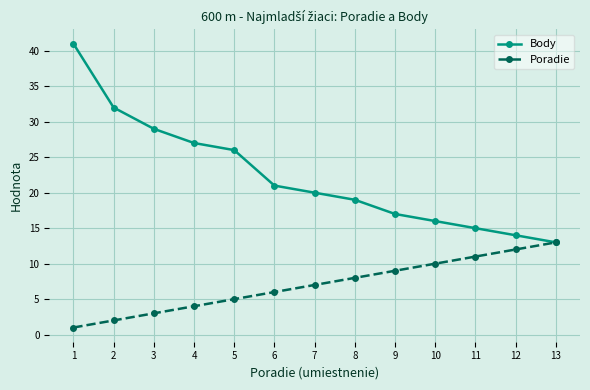

Which series has the largest range (max minus min)?

Body